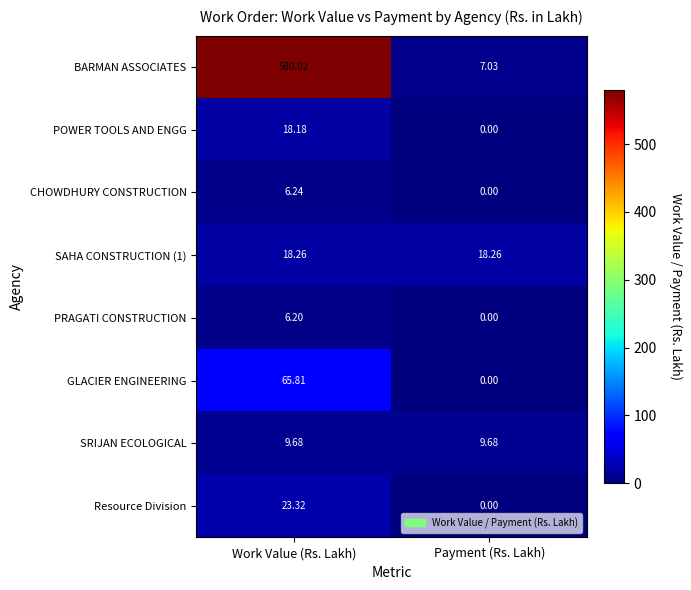

Which category has the lowest value across all series?

Payment (Rs. Lakh)